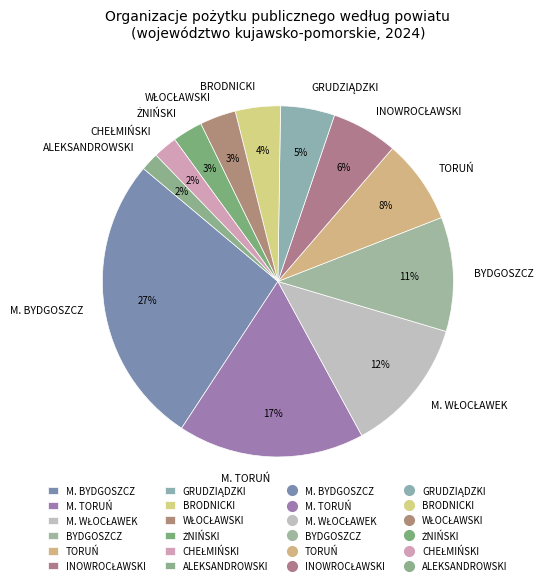

To the nearest percent, what is the average slice percentage?

8%